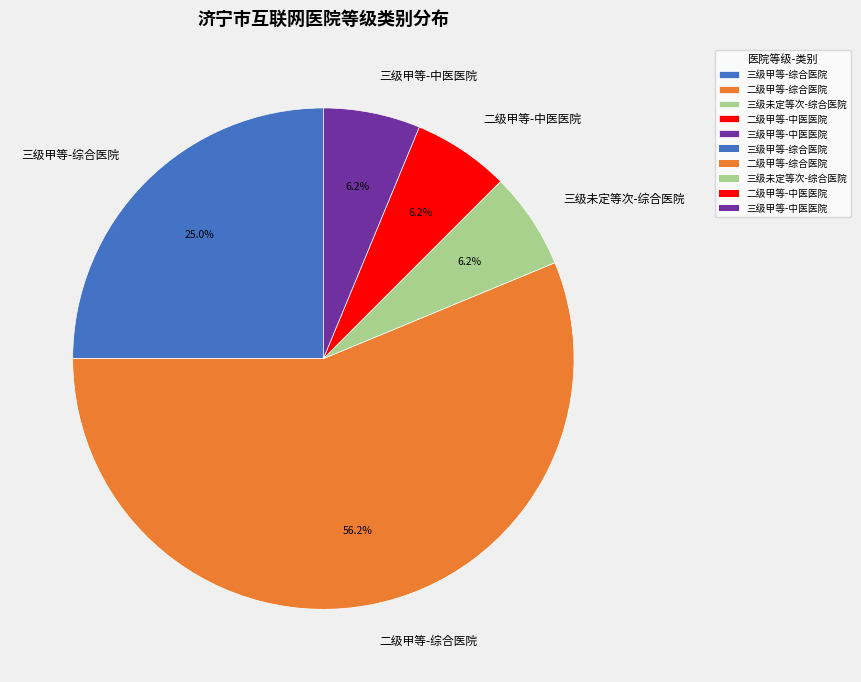

To the nearest percent, what percentage of the pie is 二级甲等-综合医院?

56%